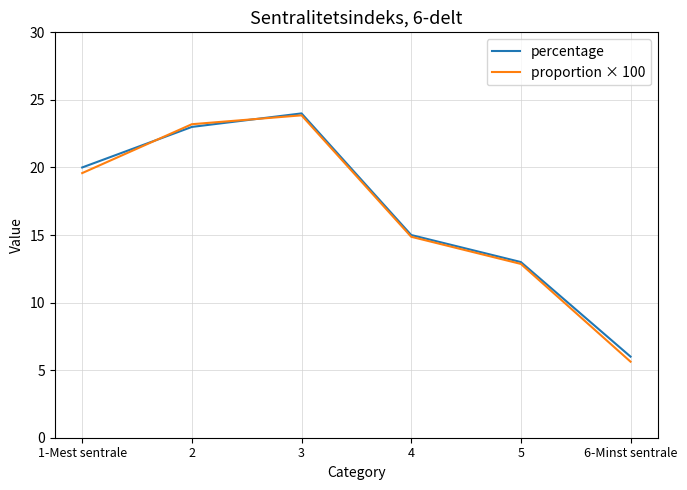

How many intersections are there between percentage and proportion × 100?

2